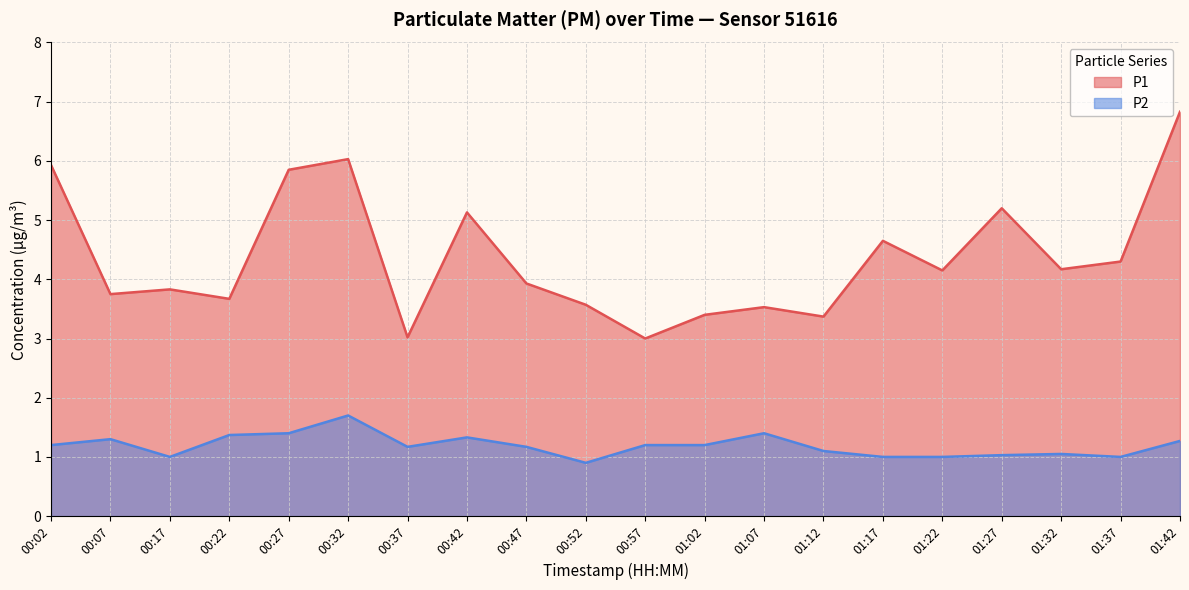

Which has a higher value, 00:17 or 01:02?

00:17